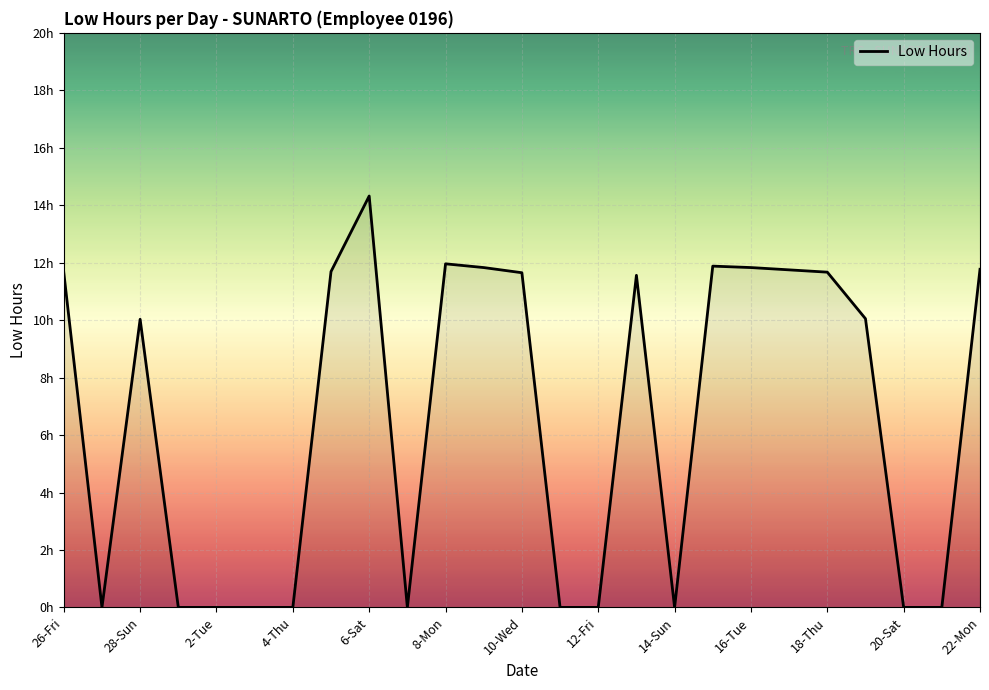

Is this an area chart (filled region under the line)?

Yes